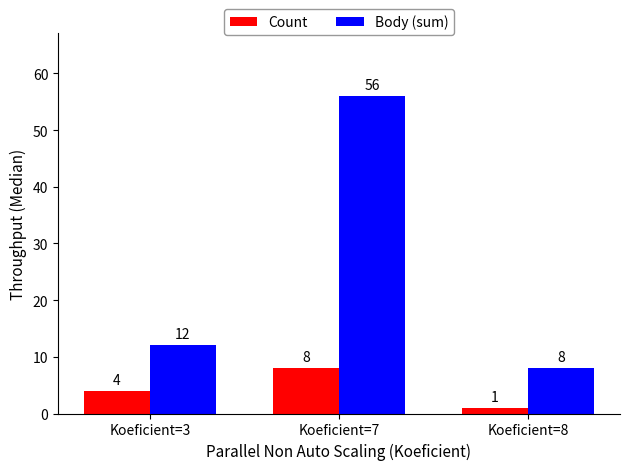

How many bars are there in each group?

2